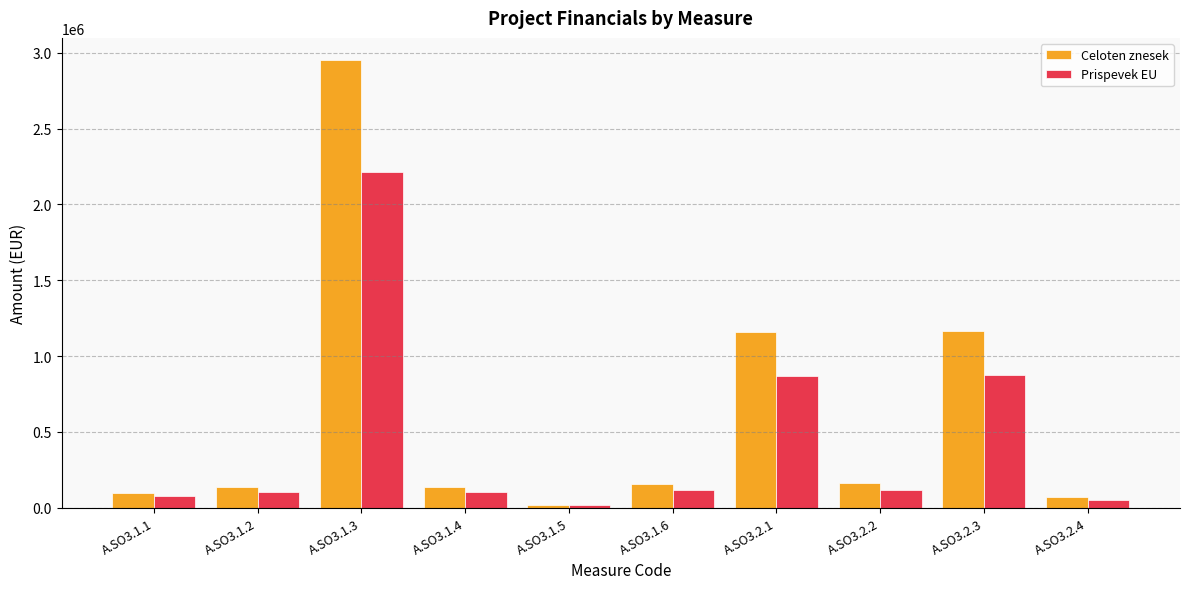

What is the sum of all Prispevek EU values?

4551874.8